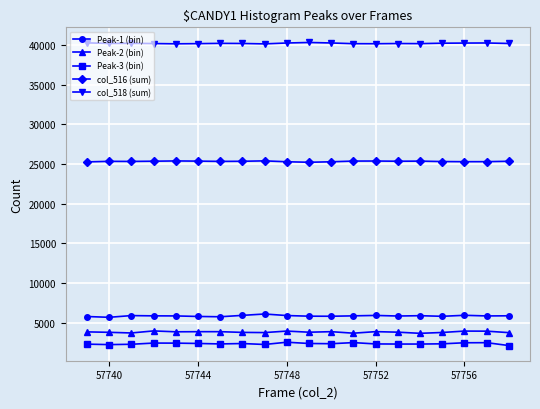

True or false: col_518 (sum) and Peak-3 (bin) intersect in this chart.

False